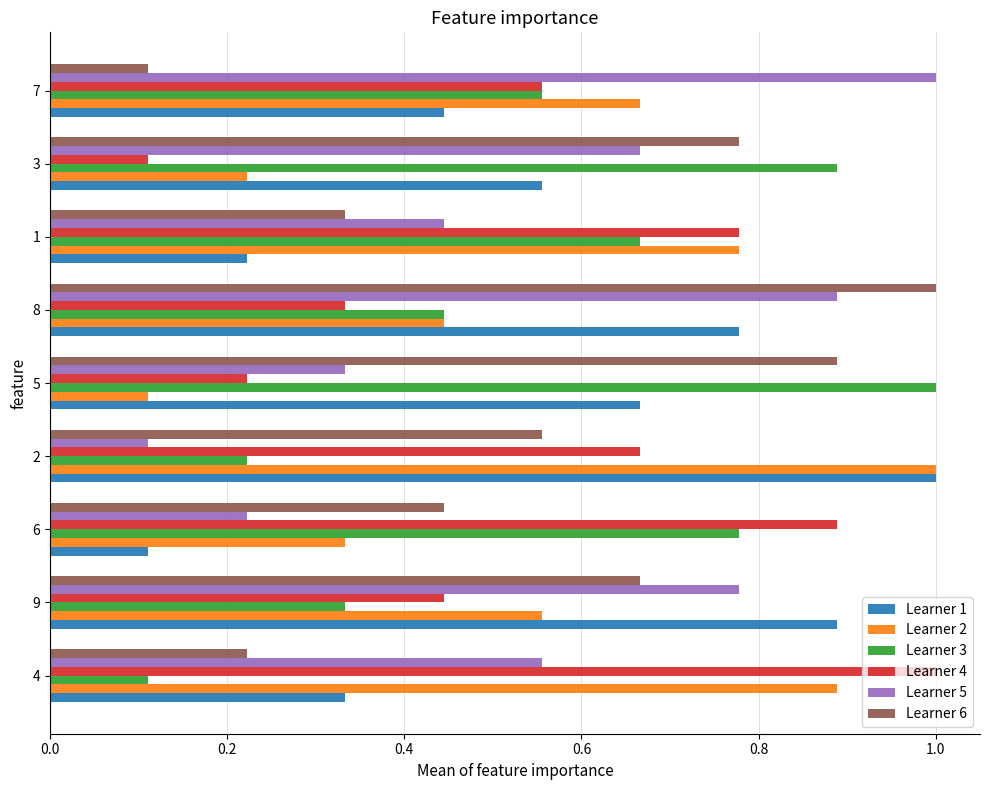

What is the sum of all Learner 5 values?

5.0